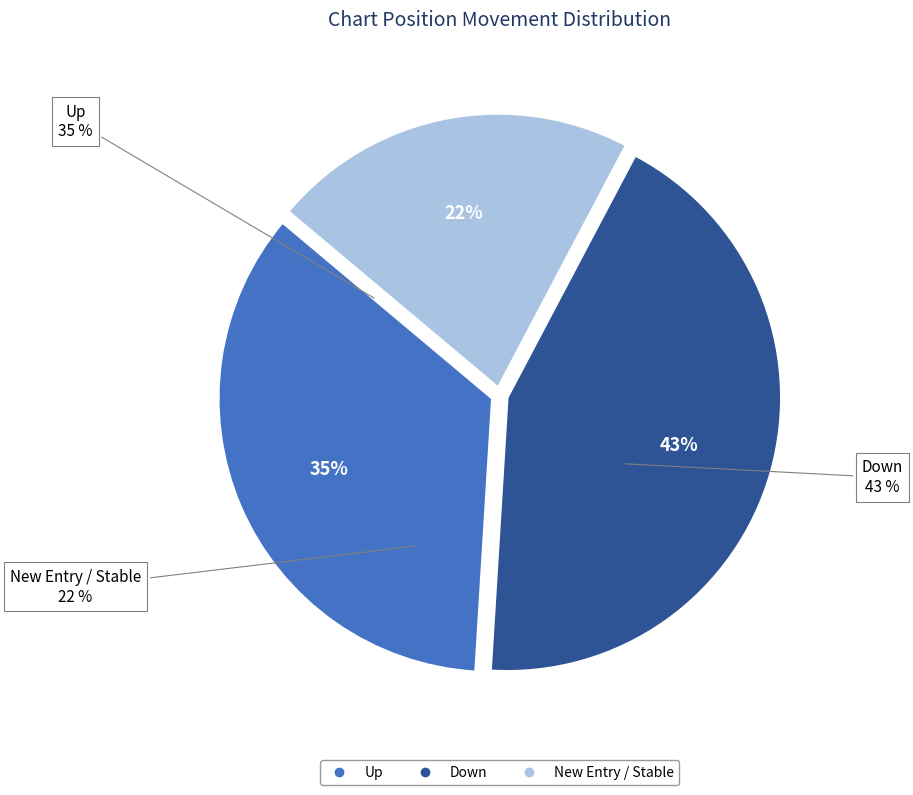

Which slice is the largest?

down